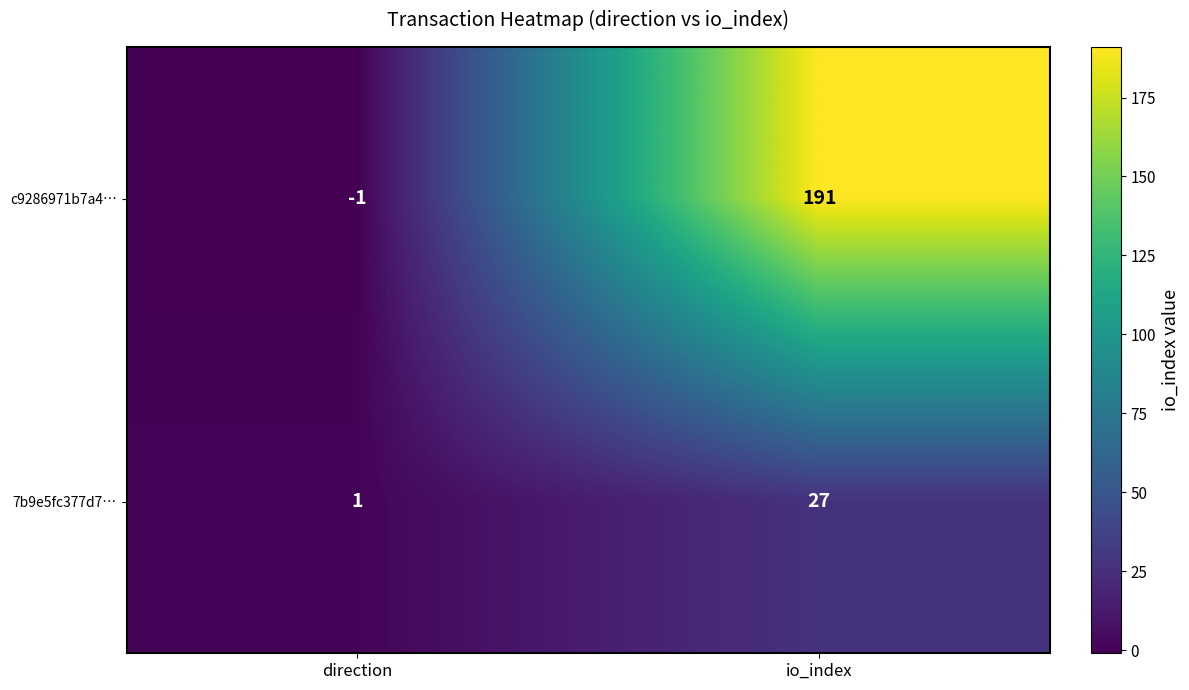

Which series changed the most between direction and io_index?

c9286971b7a4…